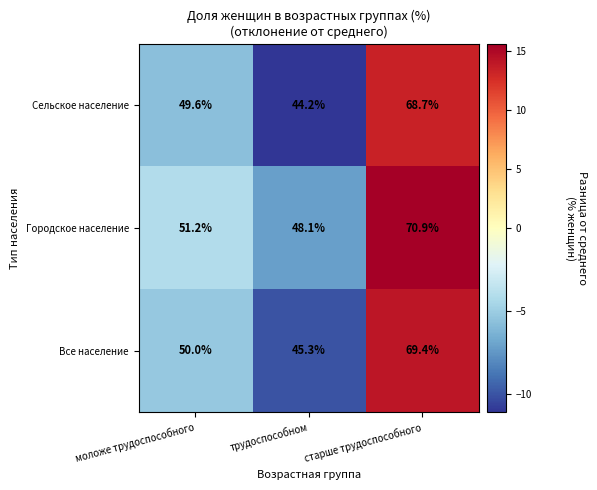

What is the difference between the maximum and minimum values in the Городское население series?

22.8